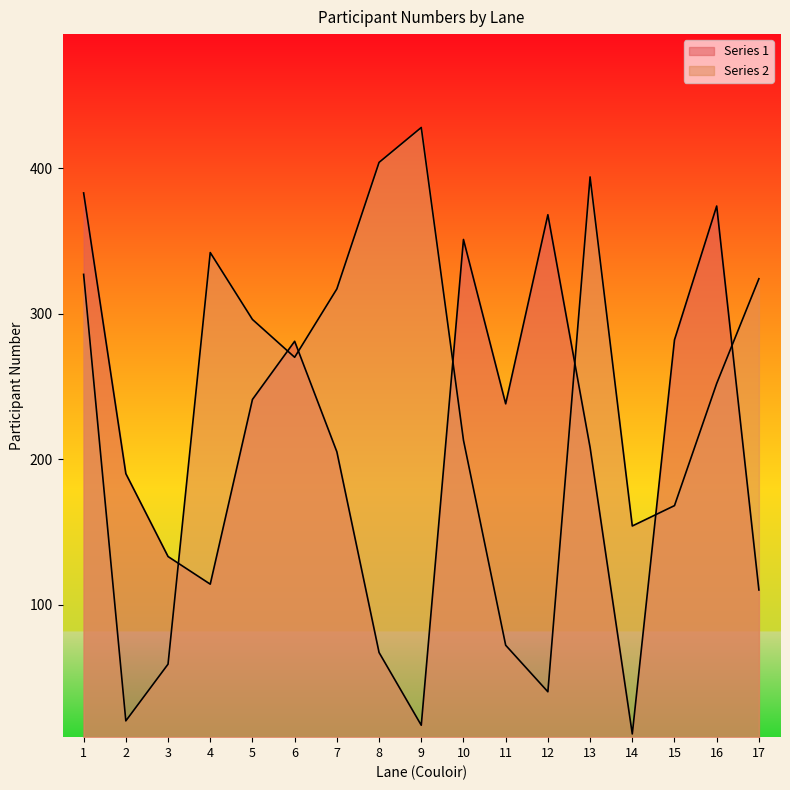

At which category is the sum across all series the highest?

1